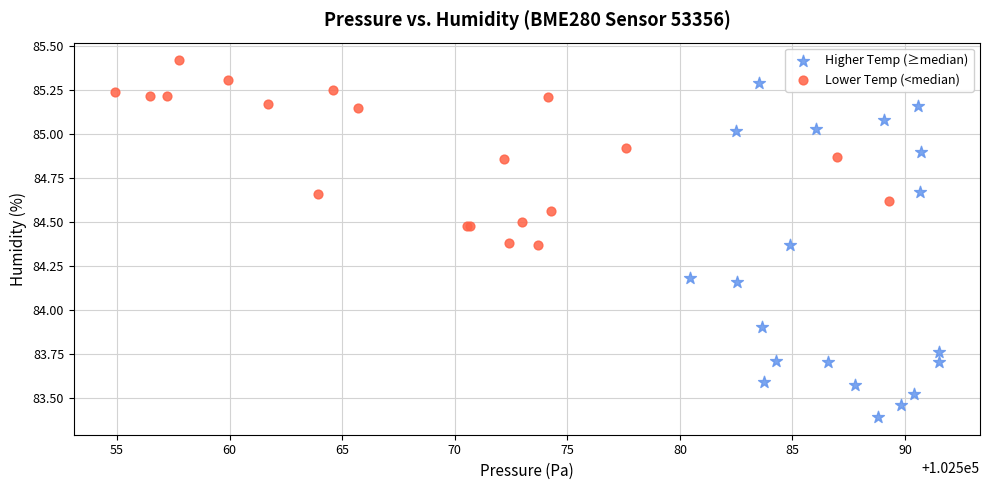

Which series reaches the minimum Y coordinate?

Higher Temp (≥median)